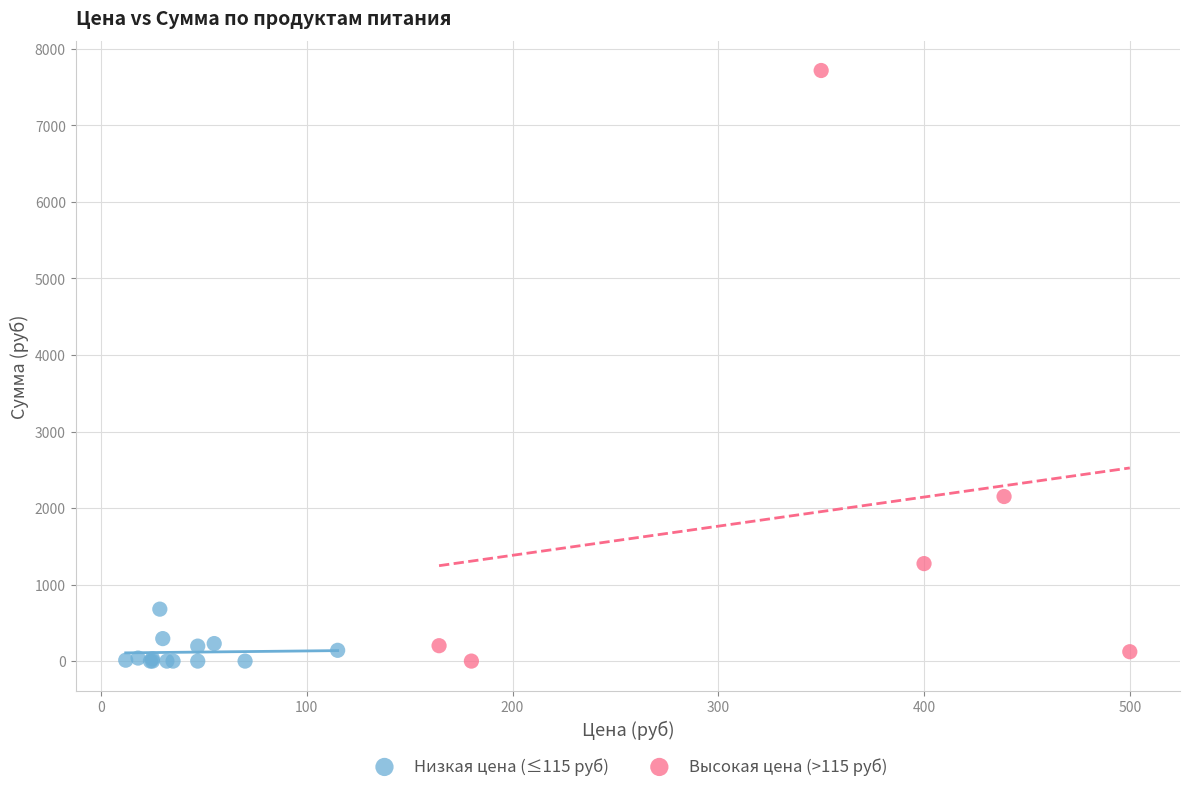

Which series has the widest spread of Y values?

Высокая цена (>115 руб)